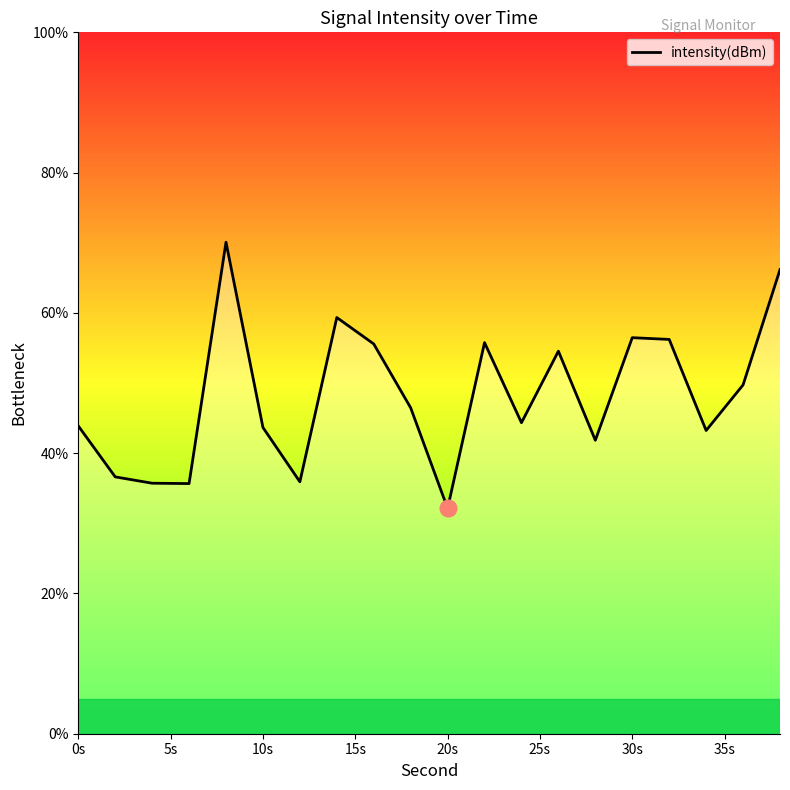

Count the number of data series in this chart.

1